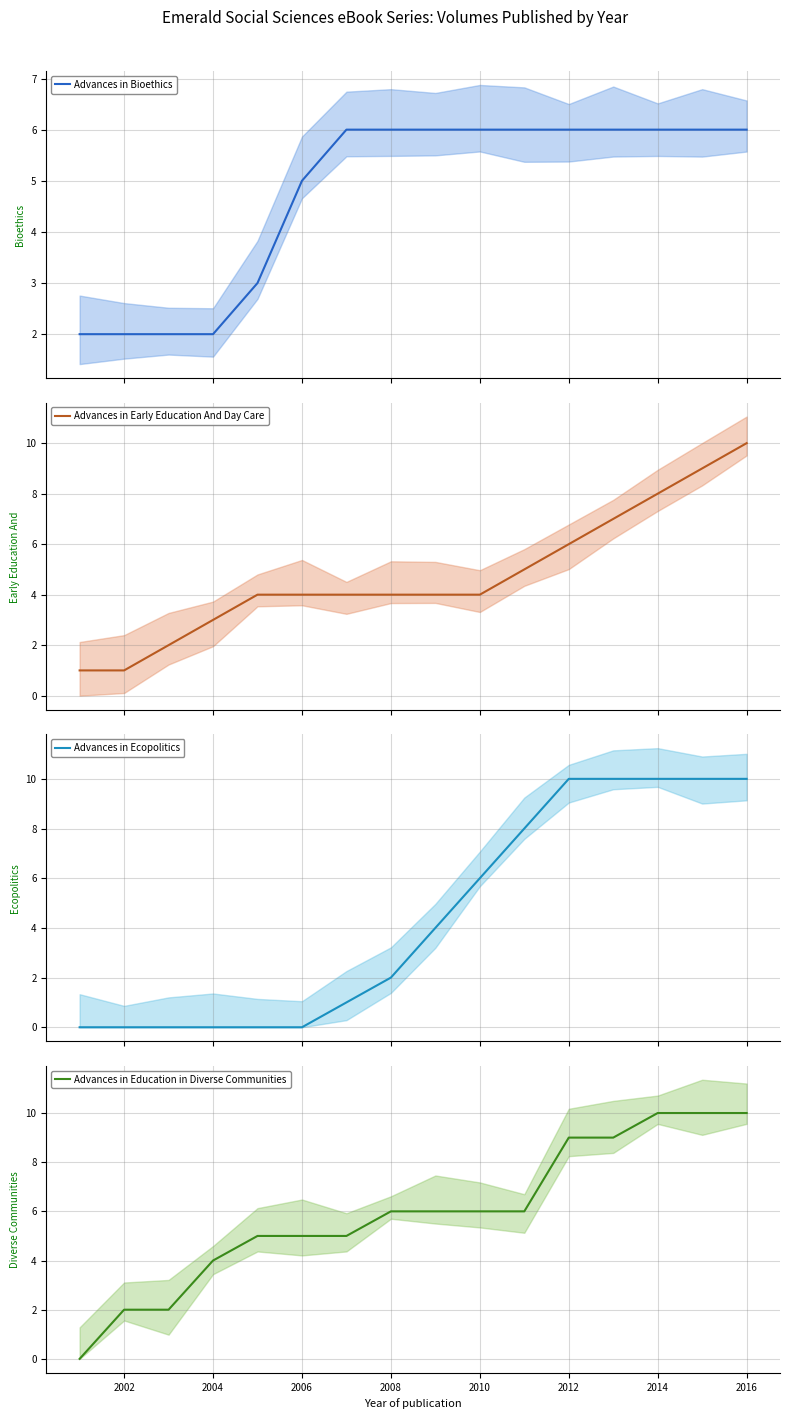

Is the value of Advances in Education in Diverse Communities at 12 greater than the value of Advances in Early Education And Day Care at 12?

Yes